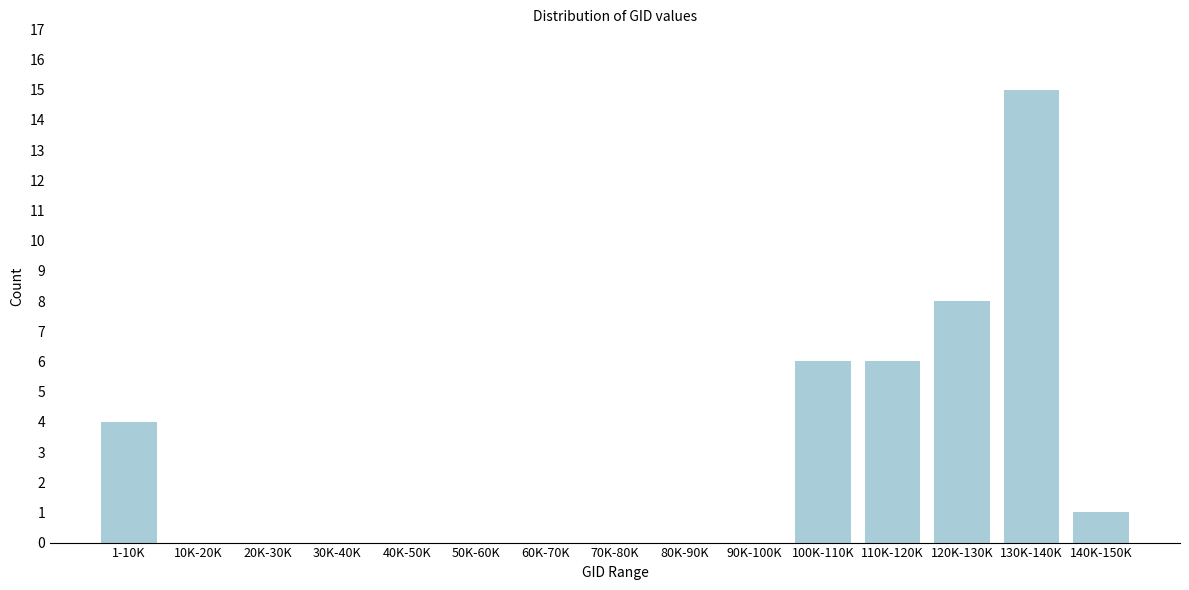

Reading left to right, what are all the values shown in this chart?

1-10K=4	10K-20K=0	20K-30K=0	30K-40K=0	40K-50K=0	50K-60K=0	60K-70K=0	70K-80K=0	80K-90K=0	90K-100K=0	100K-110K=6	110K-120K=6	120K-130K=8	130K-140K=15	140K-150K=1